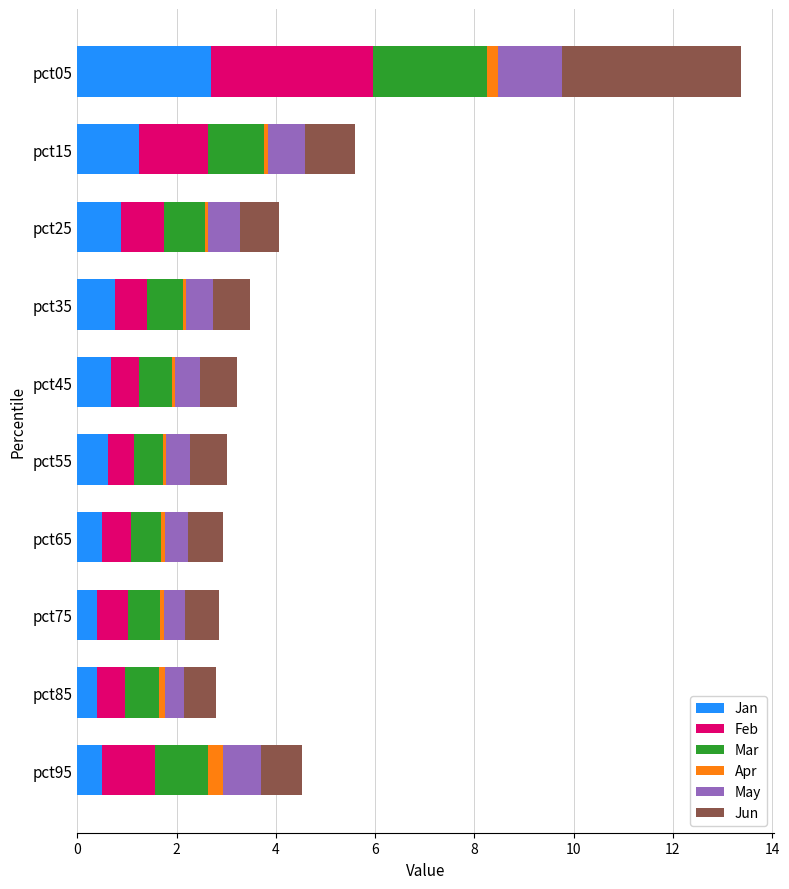

What is the highest value of the Jan series?

2.7